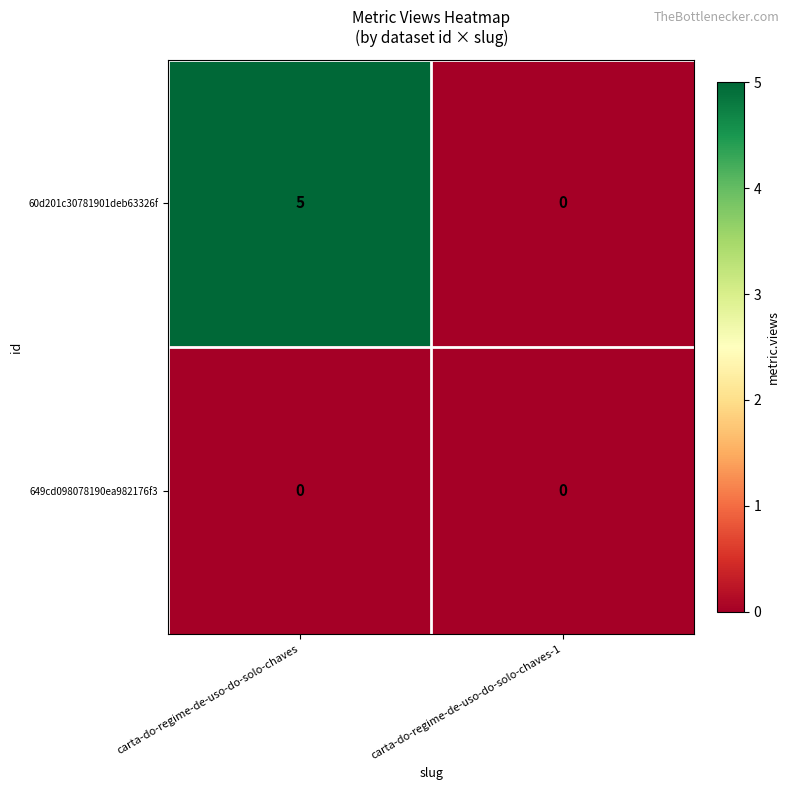

Reading left to right, extract all data points from this chart.

60d201c30781901deb63326f: 5	0
649cd098078190ea982176f3: 0	0